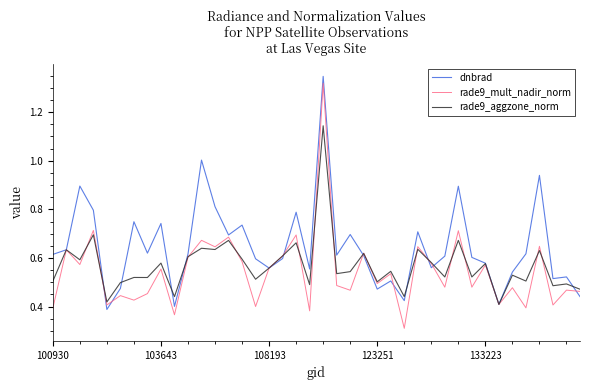

Which series has the largest total across all categories?

dnbrad